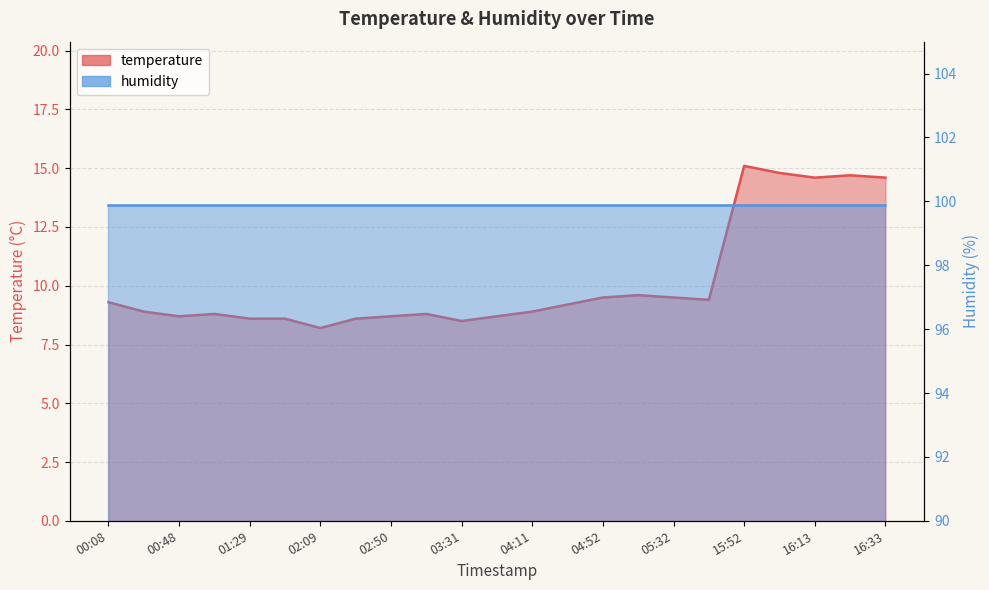

What is the change in value from 04:52 to 15:52?

+5.6